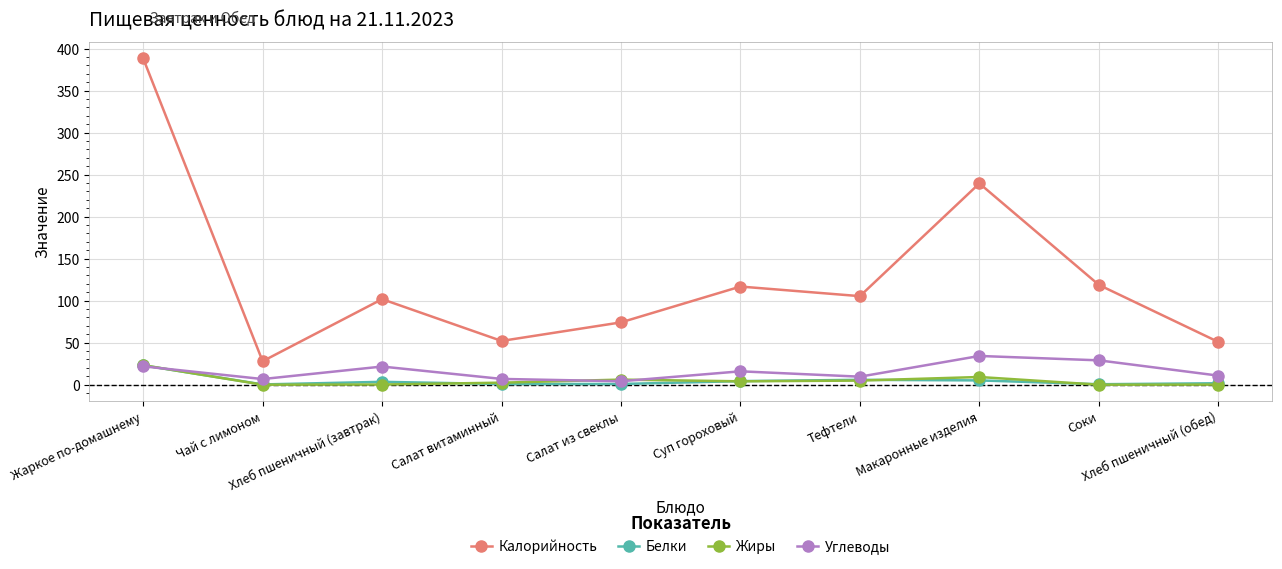

What are all the series names shown in the legend?

Калорийность, Белки, Жиры, Углеводы